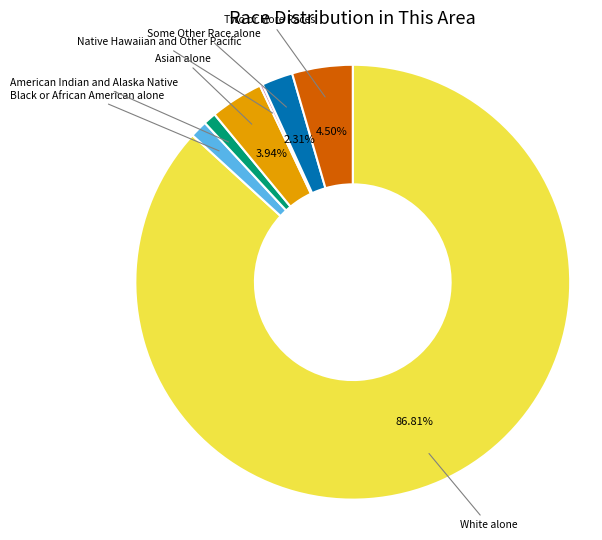

Is it true that Asian alone is 12% of the pie?

False